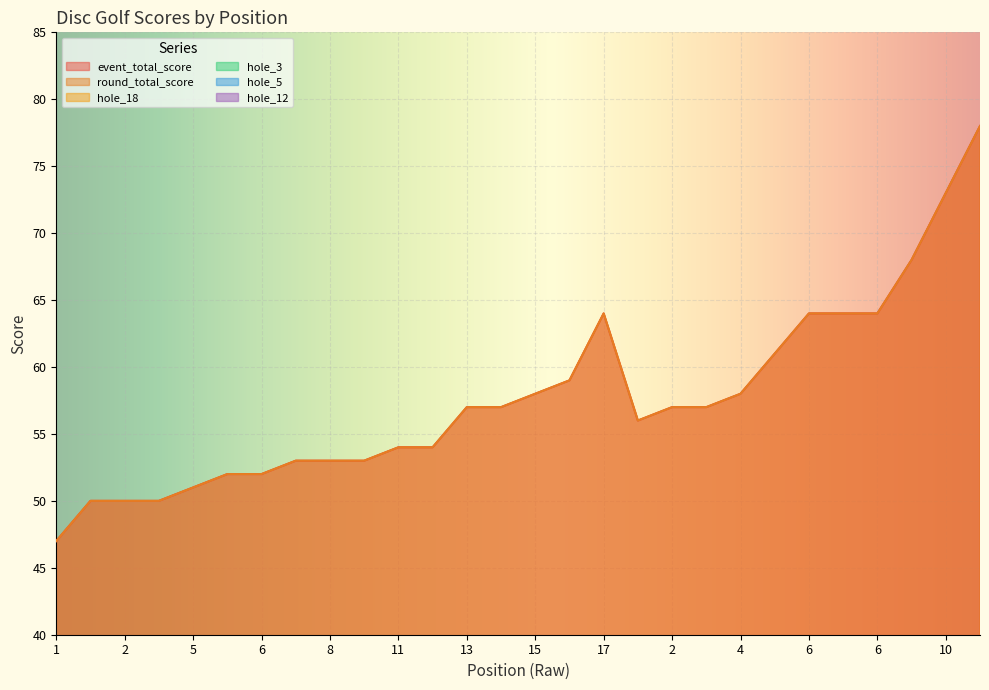

At which category does hole_18 reach its first local valley?

6